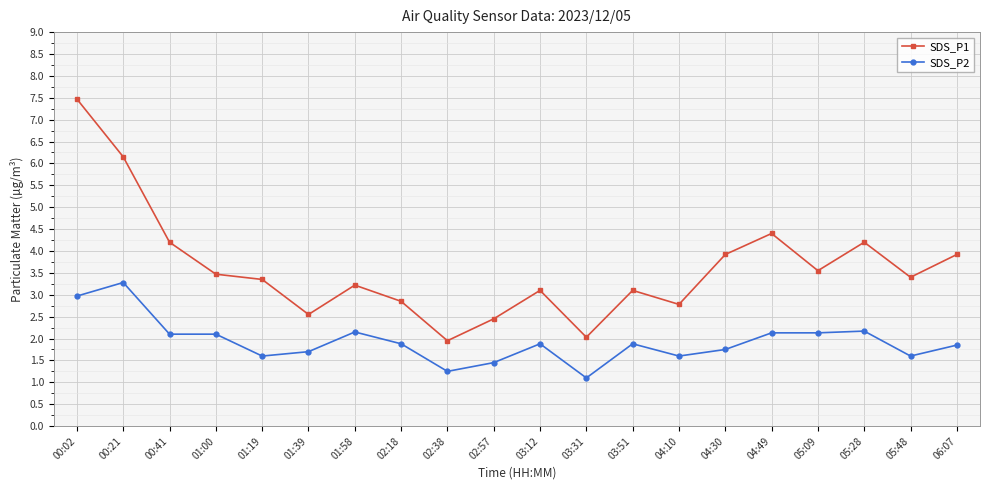

What is the total value across all series at 01:19?

5.0